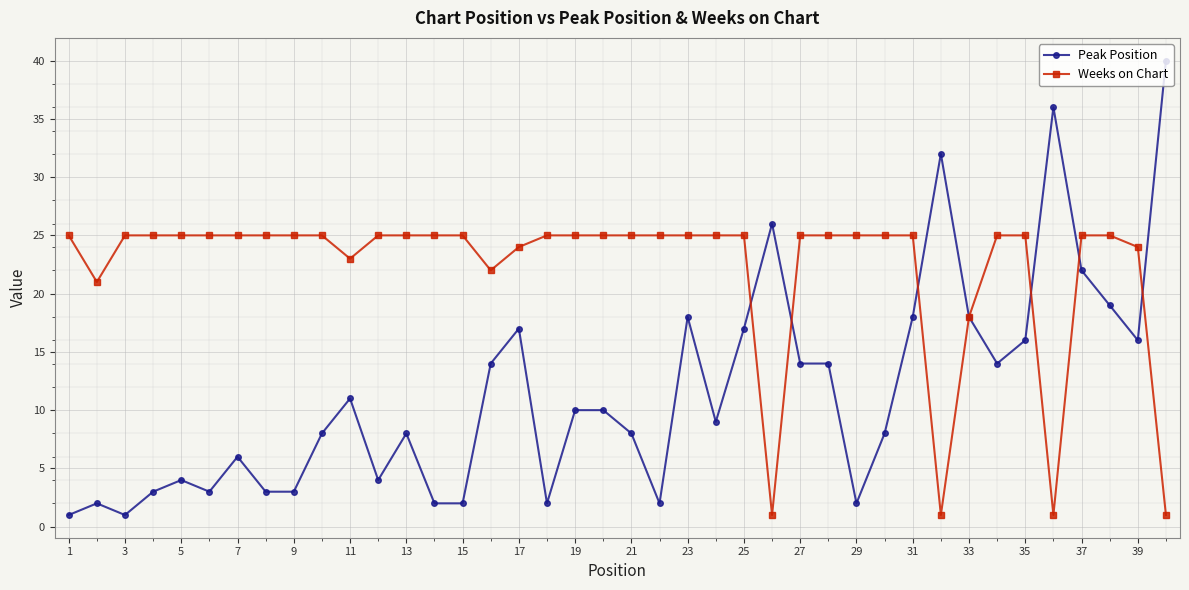

What is the maximum value for Weeks on Chart?

25